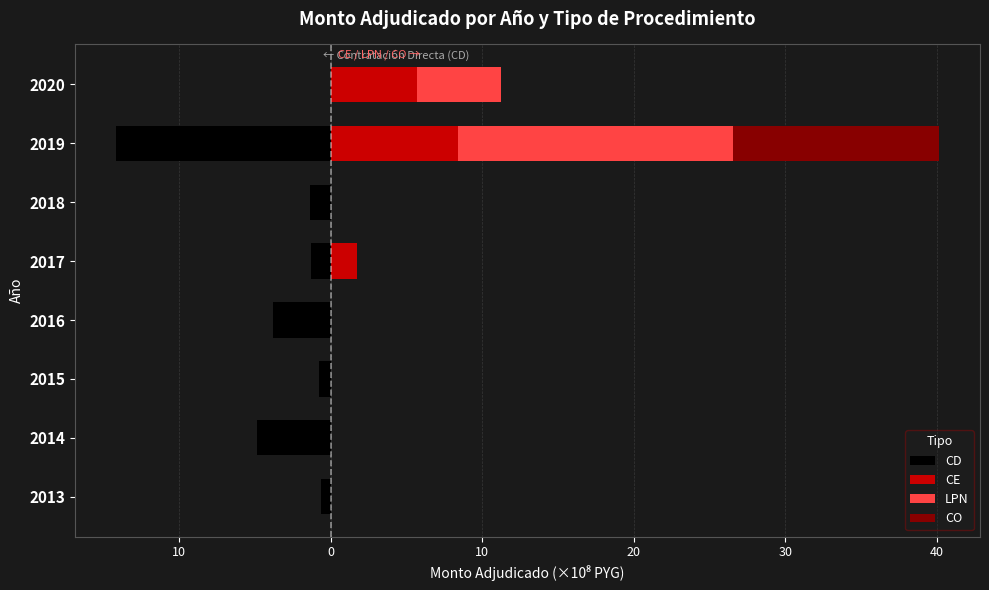

Count the number of data series in this chart.

4